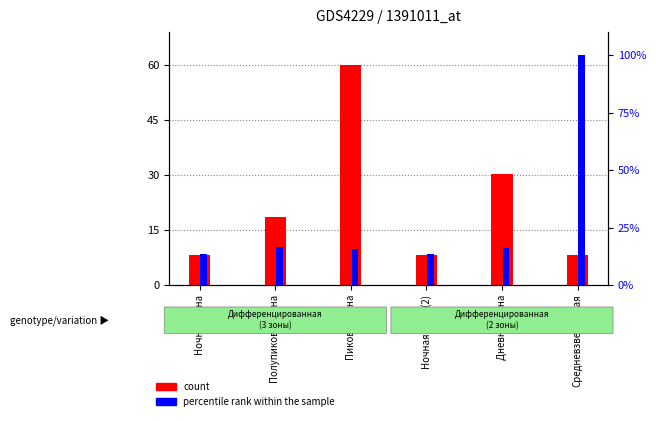

What position from the left is Ночная зона (2)?

4